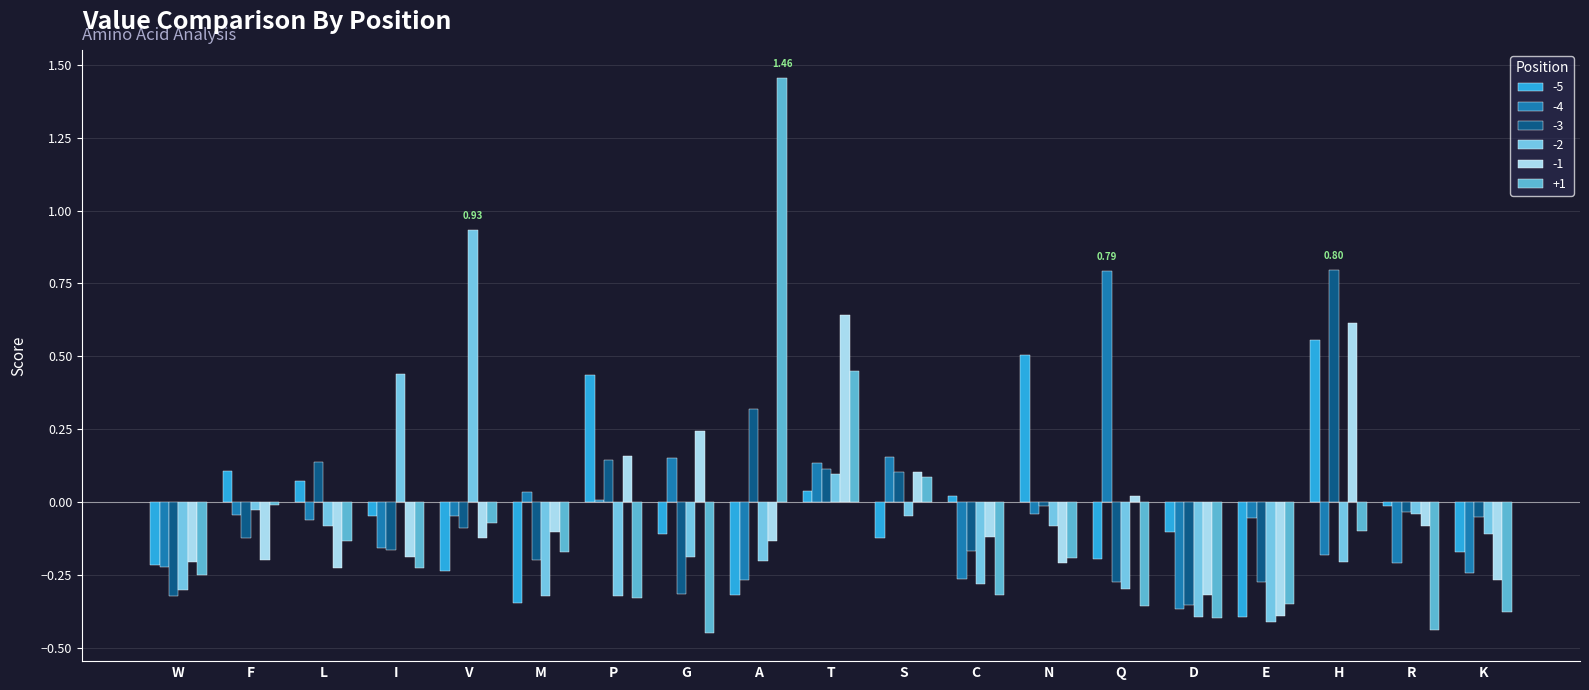

What is the label of the 12th bar from the right?

G